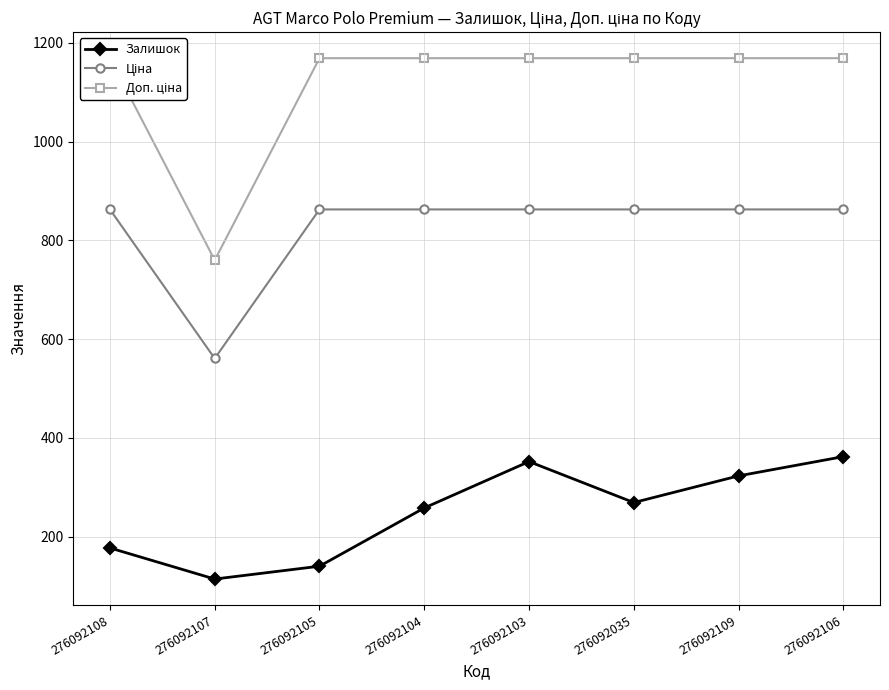

True or false: Залишок has a value of 323.0 at 276092109.

True